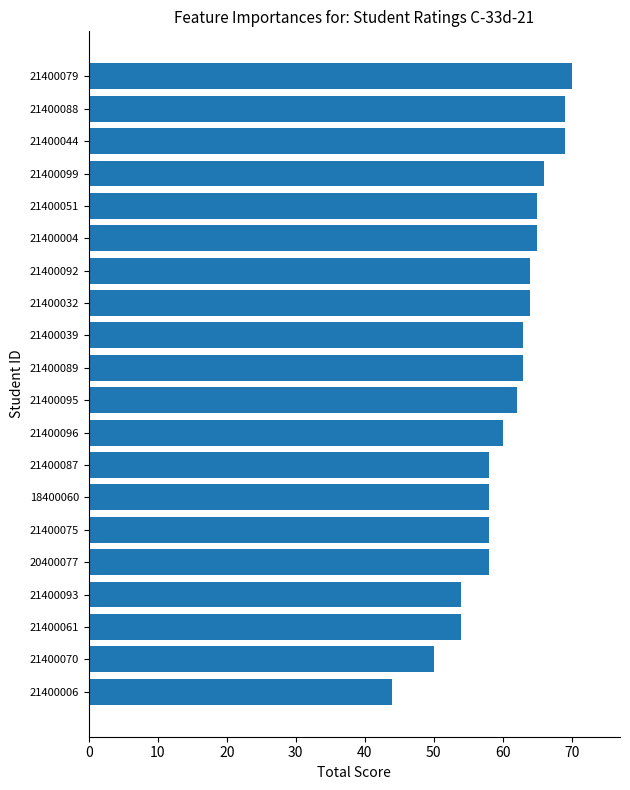

What is the average value?

61